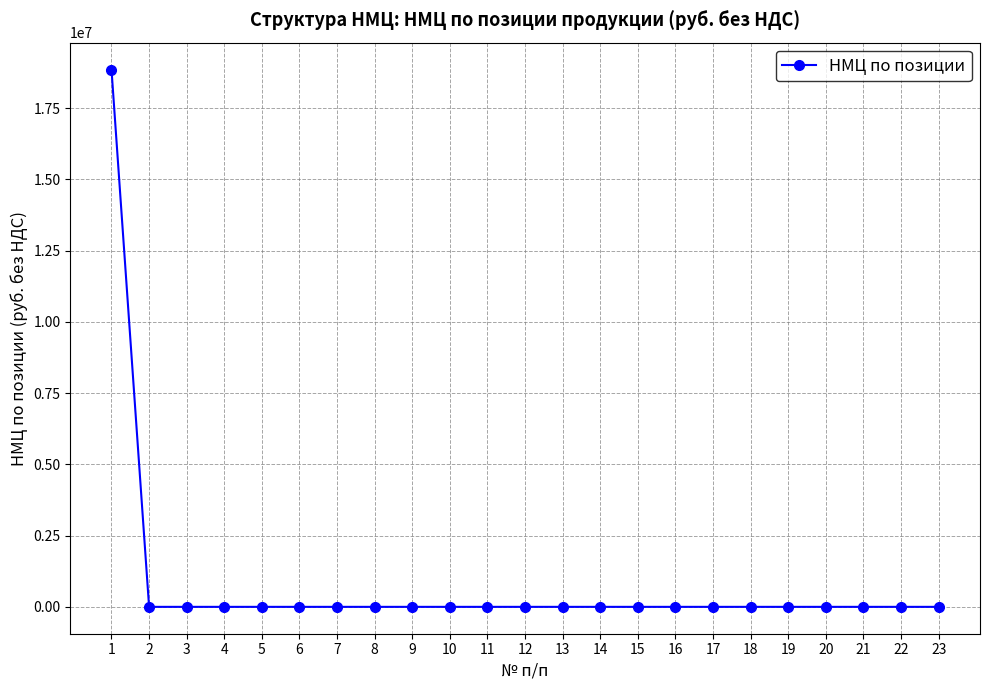

Reading left to right, extract all data points from this chart.

18853000	0	0	0	0	0	0	0	0	0	0	0	0	0	0	0	0	0	0	0	0	0	0